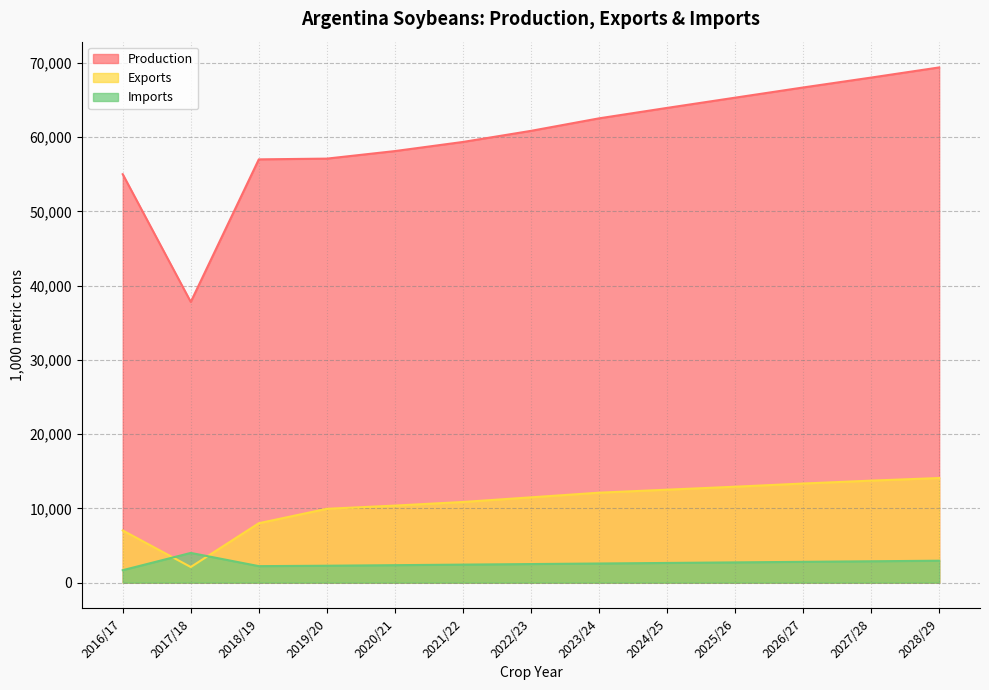

The Production series shows 20310 at 2025/26. True or false?

False